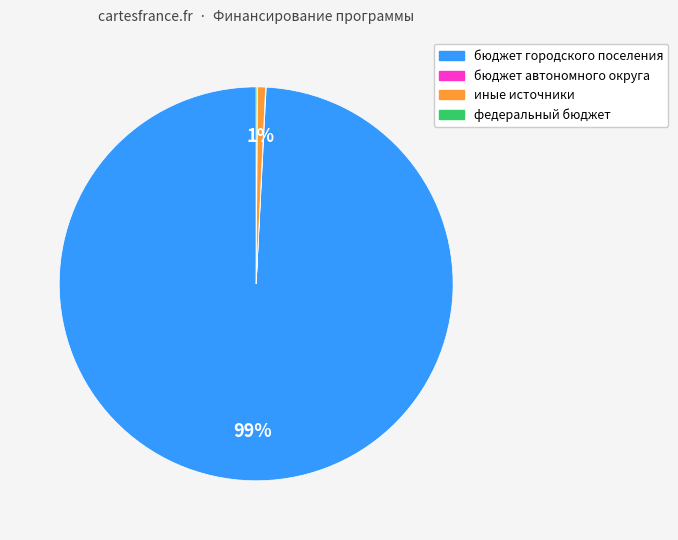

To the nearest percent, what is the average slice percentage?

25%